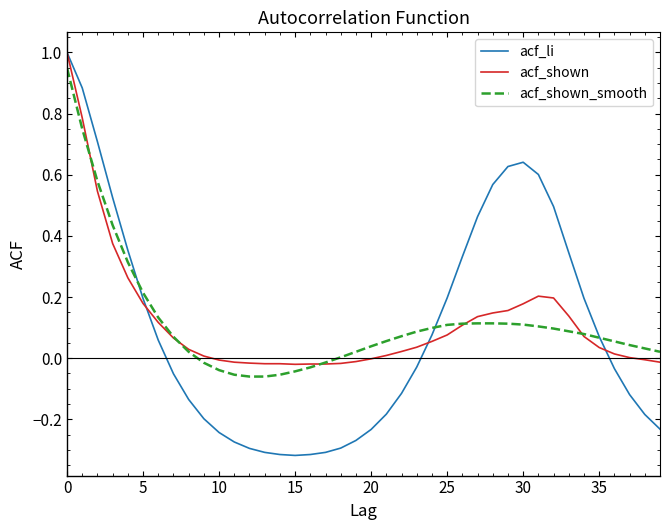

What is the highest value of the acf_shown series?

1.0